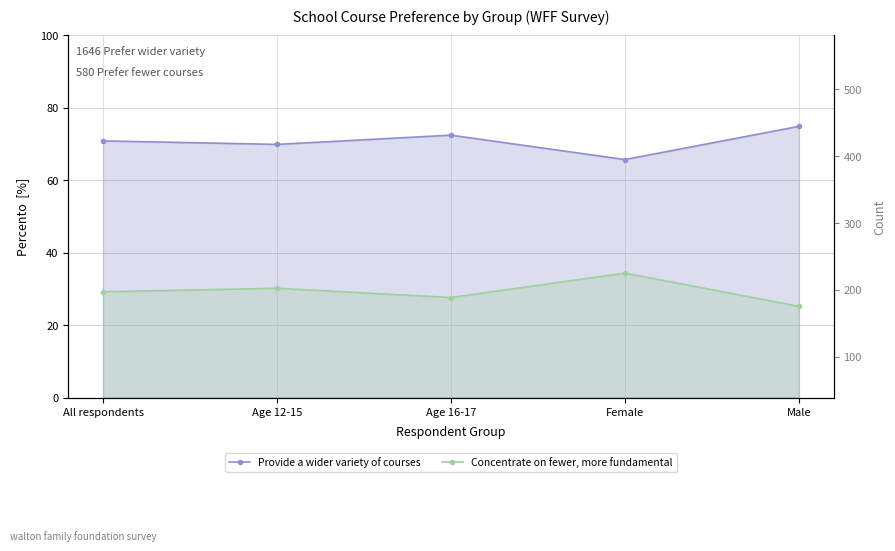

What is the maximum value for Provide a wider variety of courses?

74.8